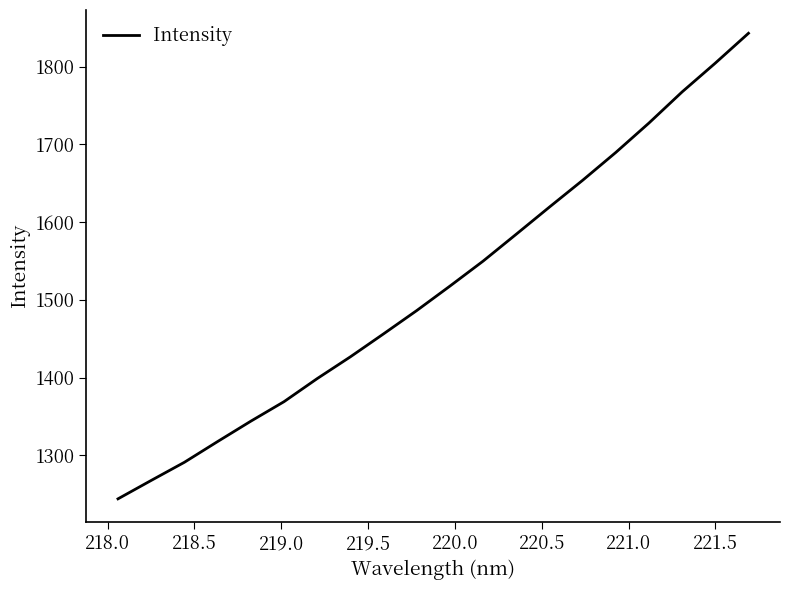

What is the difference between the maximum and minimum values?

599.1